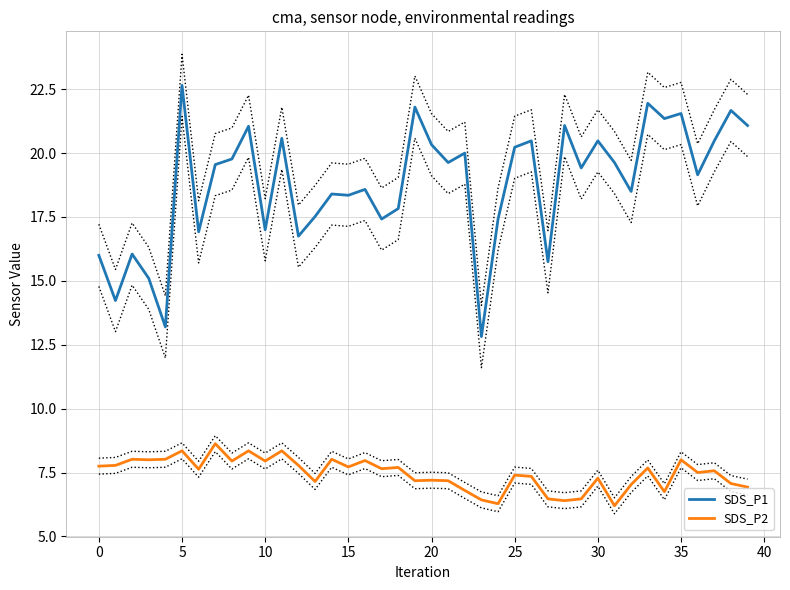

What are all the series names shown in the legend?

SDS_P1, SDS_P2